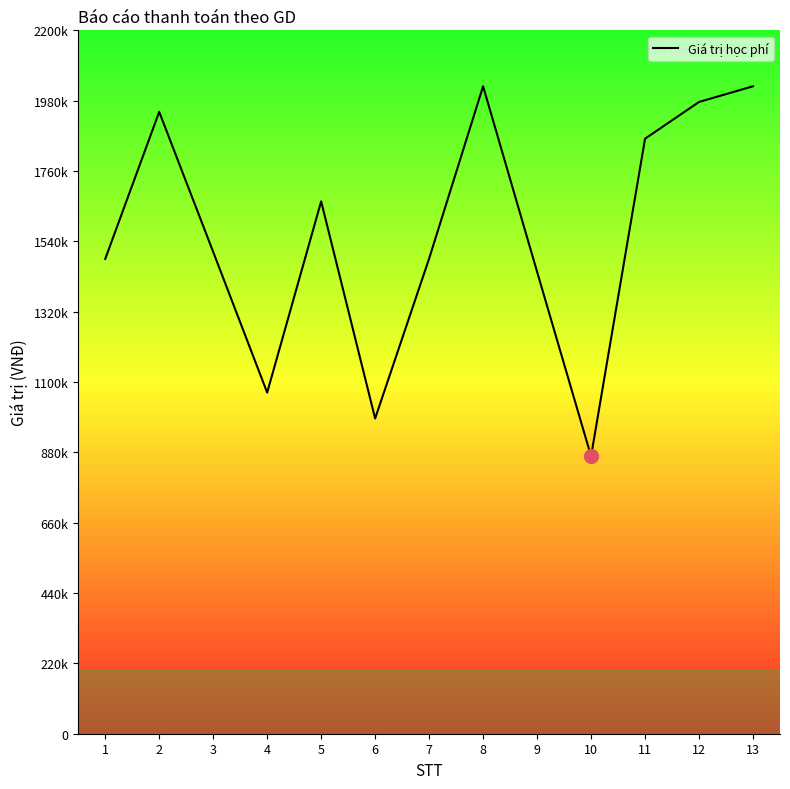

List the labels in order of value, largest first.

8, 13, 12, 2, 11, 5, 3, 7, 1, 9, 4, 6, 10